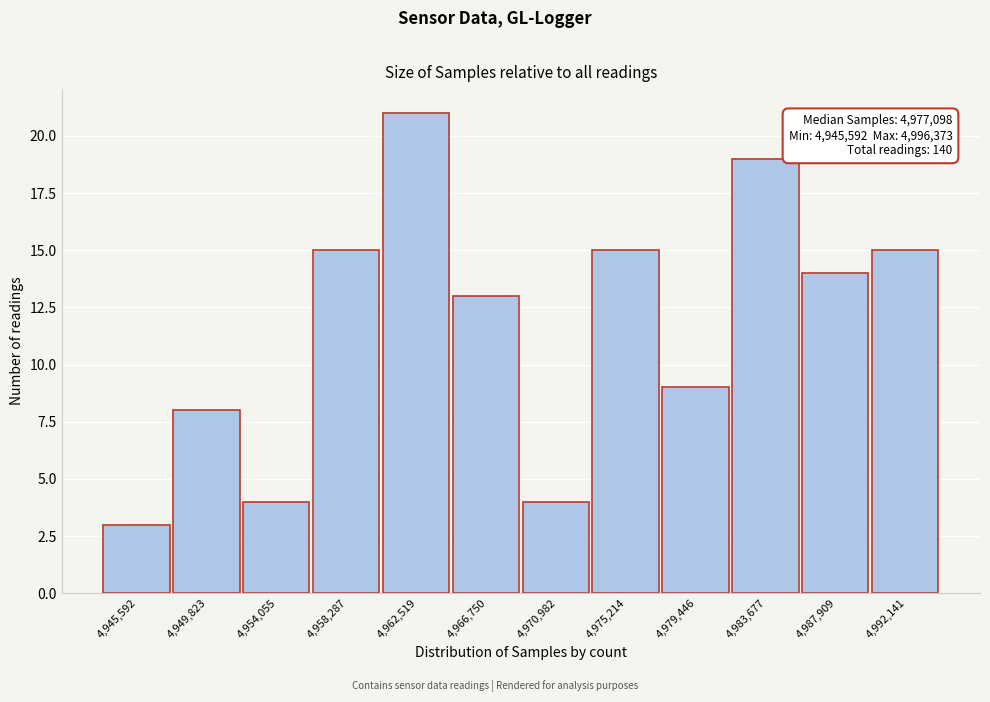

Reading left to right, extract all data points from this chart.

4,945,592=3	4,949,823=8	4,954,055=4	4,958,287=15	4,962,519=21	4,966,750=13	4,970,982=4	4,975,214=15	4,979,446=9	4,983,677=19	4,987,909=14	4,992,141=15